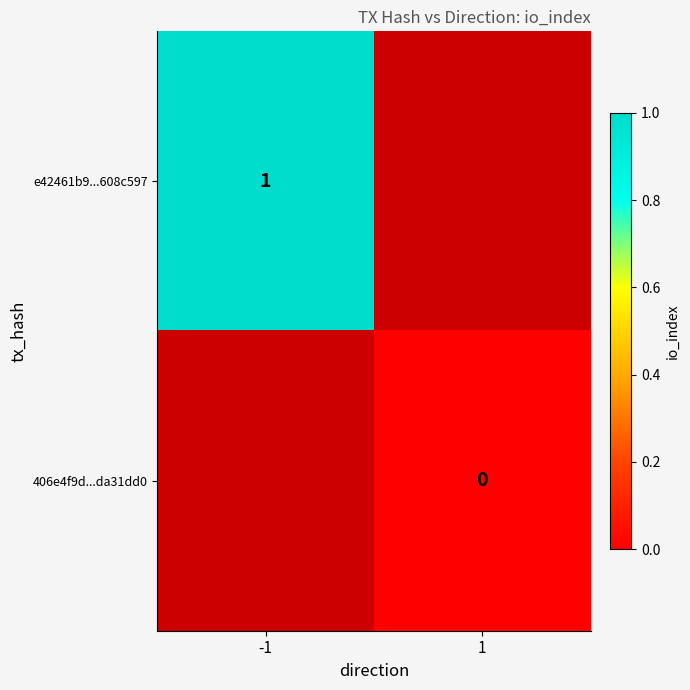

Is the value of e42461b9...608c597 at -1 greater than the value of 406e4f9d...da31dd0 at 1?

Yes